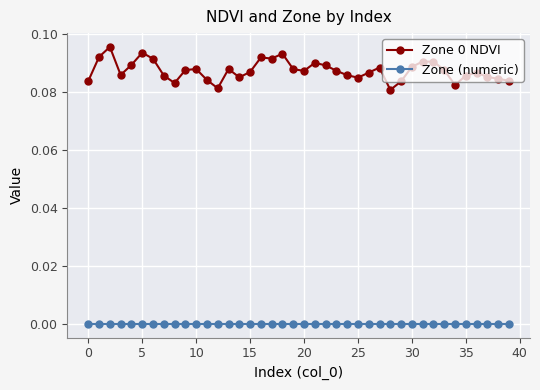

Is this an area chart (filled region under the line)?

No